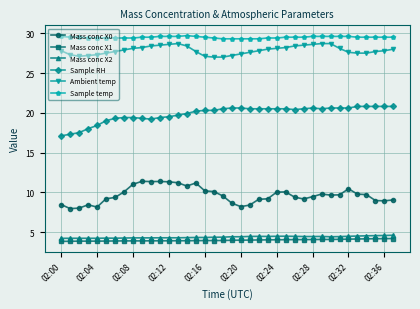

True or false: Sample temp and Mass conc X1 cross at least once.

False